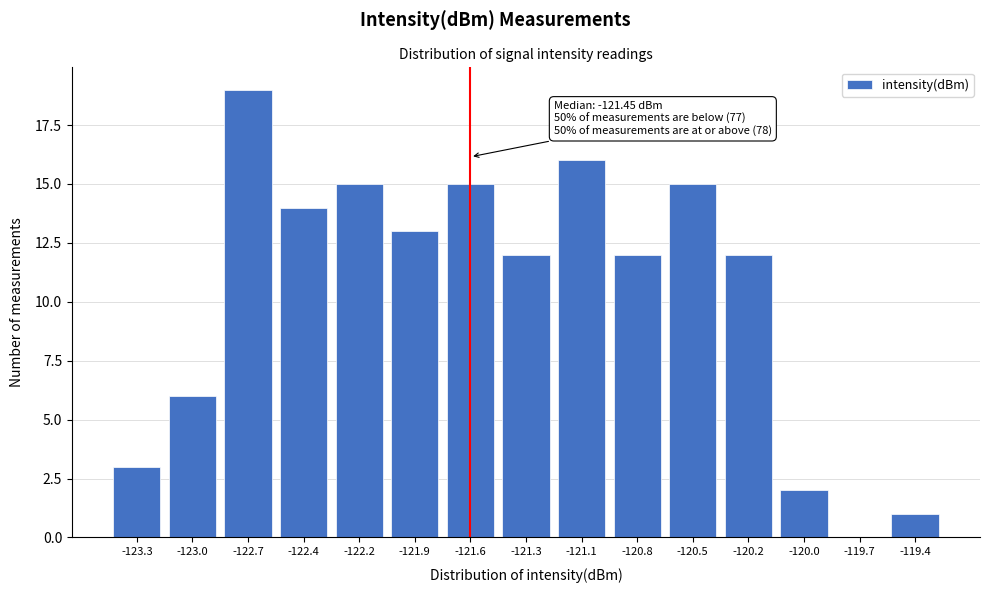

Reading left to right, extract all data points from this chart.

-123.3=3	-123.0=6	-122.7=19	-122.4=14	-122.2=15	-121.9=13	-121.6=15	-121.3=12	-121.1=16	-120.8=12	-120.5=15	-120.2=12	-120.0=2	-119.7=0	-119.4=1